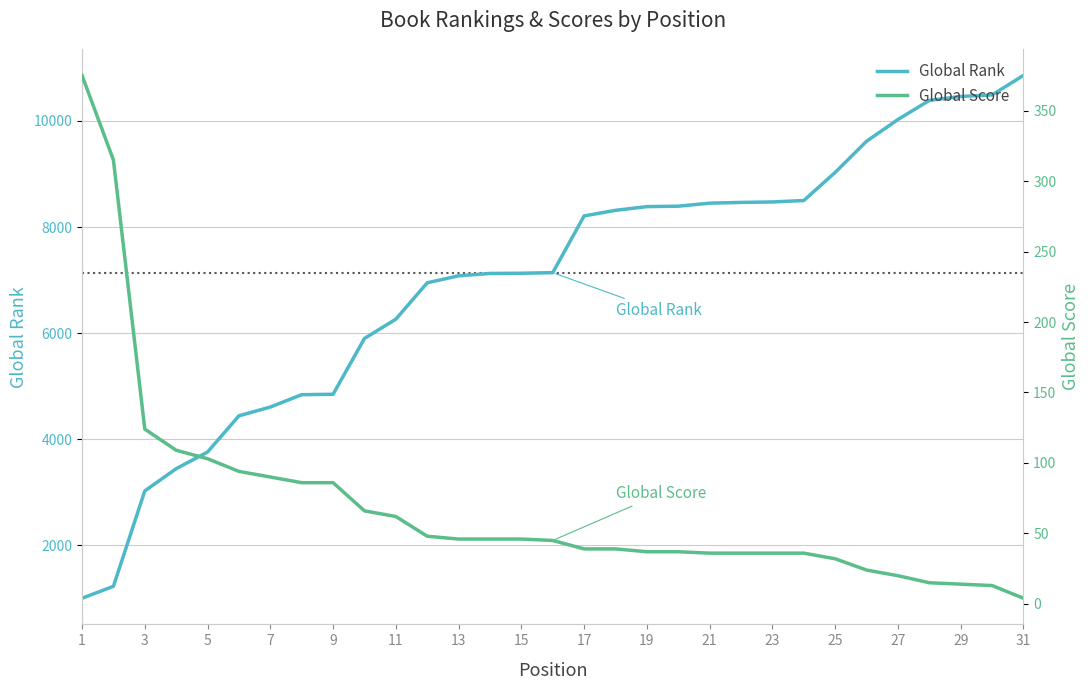

What is the highest value of the Global Rank series?

10860